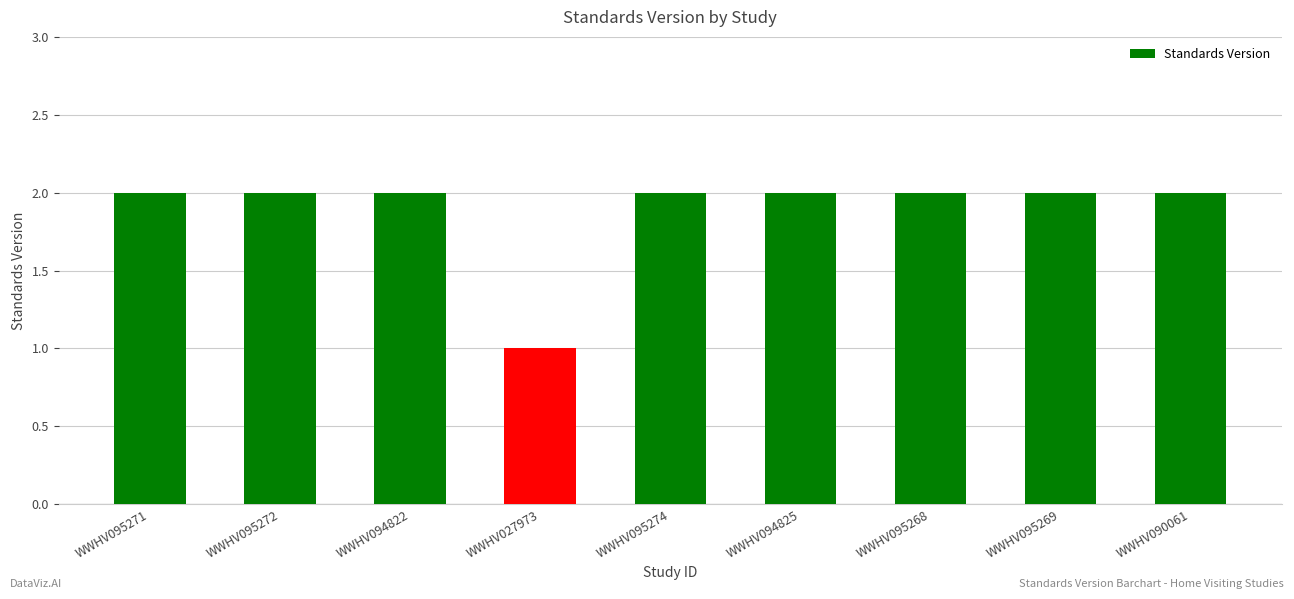

What is the sum of all values?

17